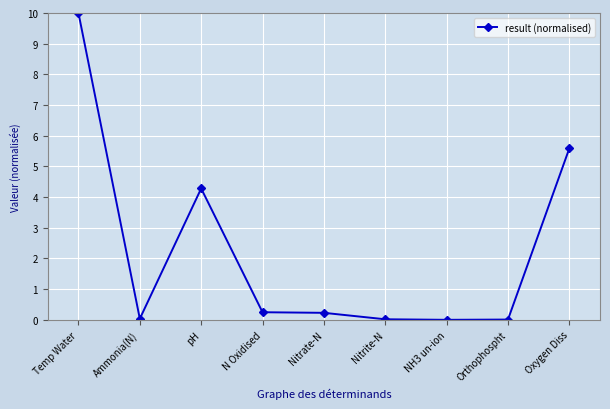

How many lines are shown in the chart?

1